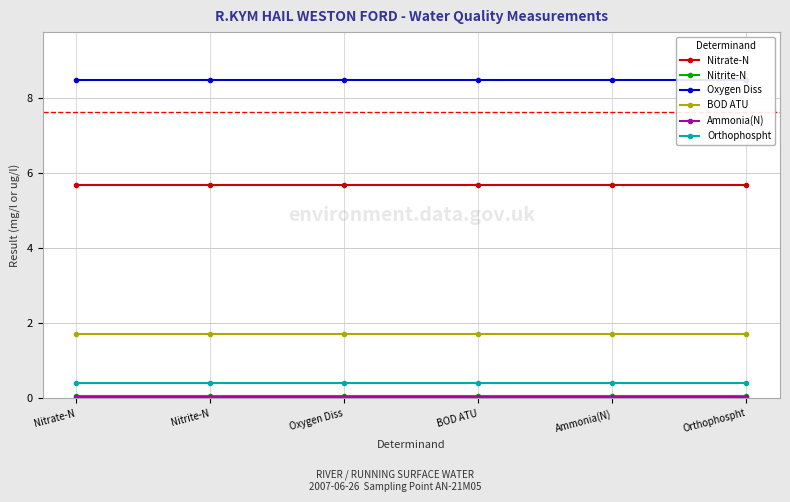

At which label does Oxygen Diss reach its minimum?

Nitrate-N